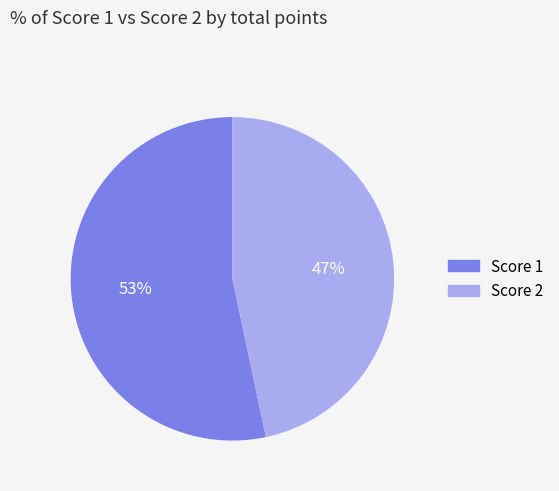

Is there a majority slice in this chart?

Yes